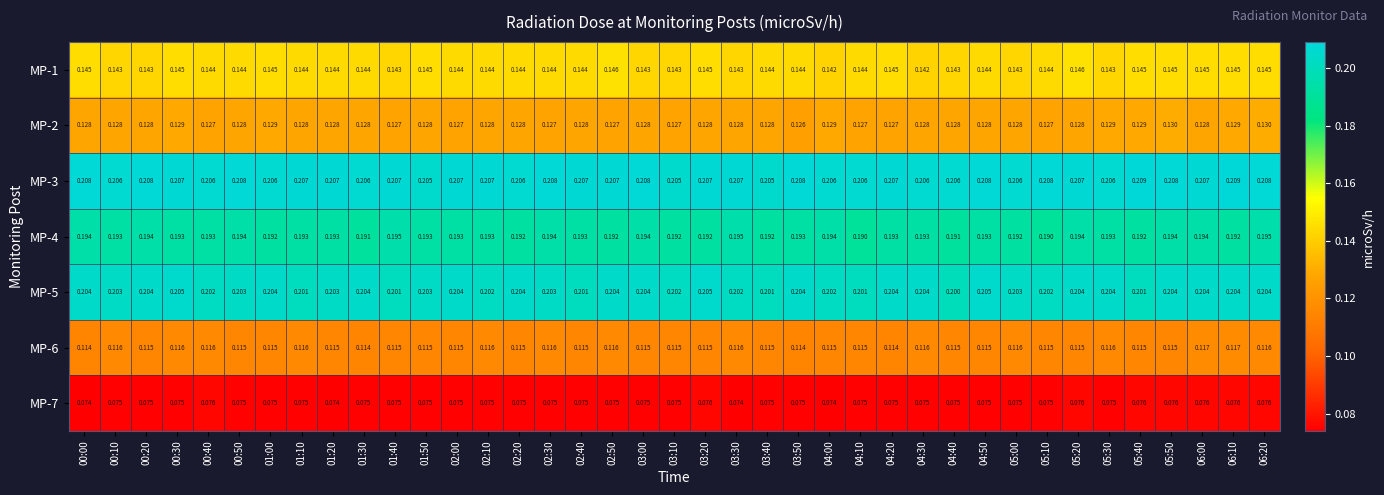

How many distinct data groups are displayed?

7